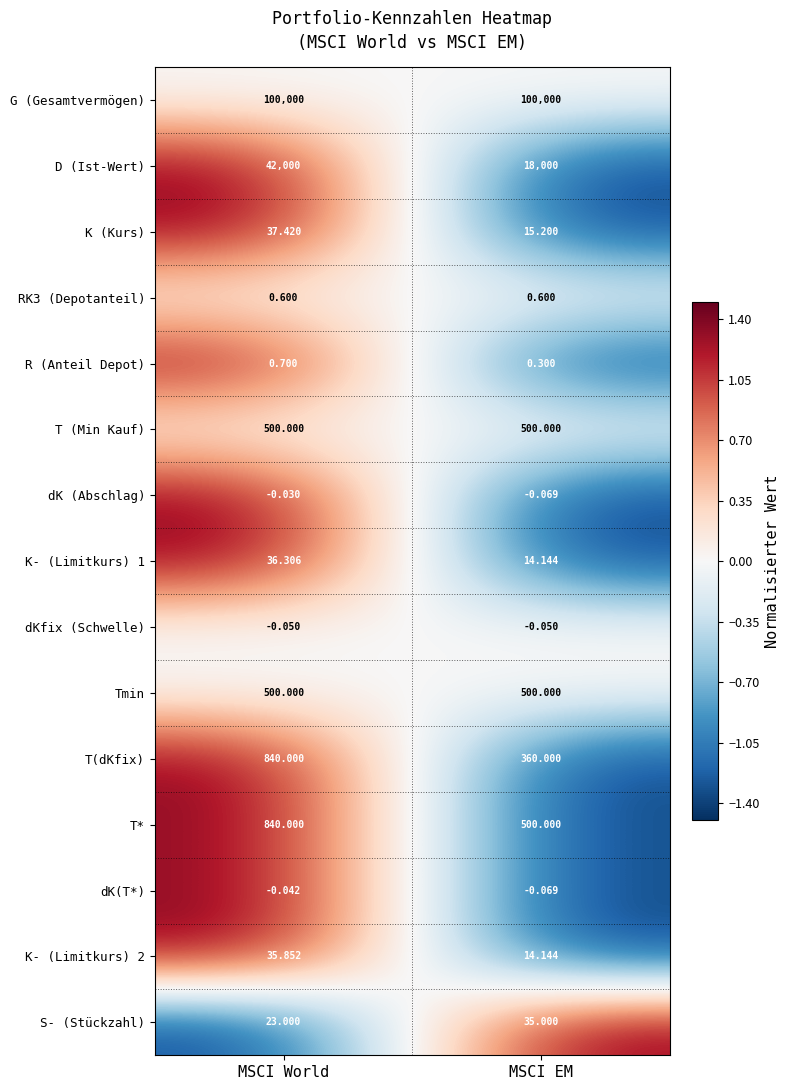

At which category is the sum across all series the highest?

MSCI World